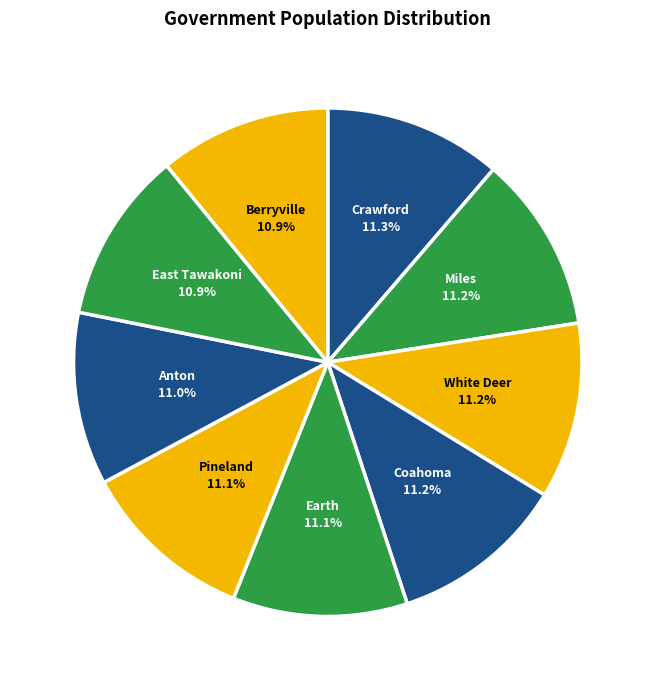

To the nearest percent, what portion does White Deer represent?

11%